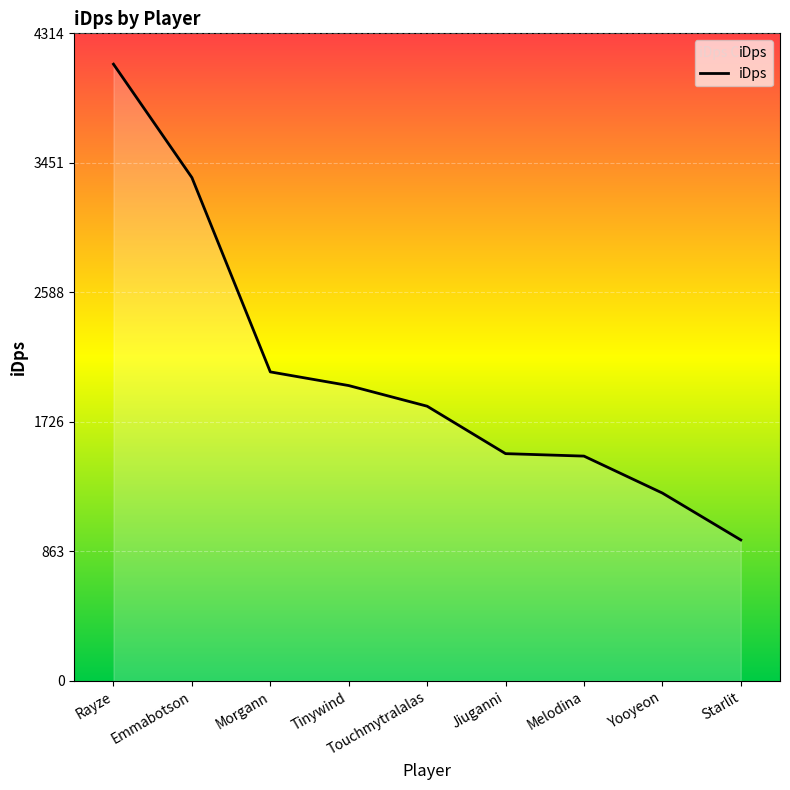

What is the minimum value shown in the chart?

939.4